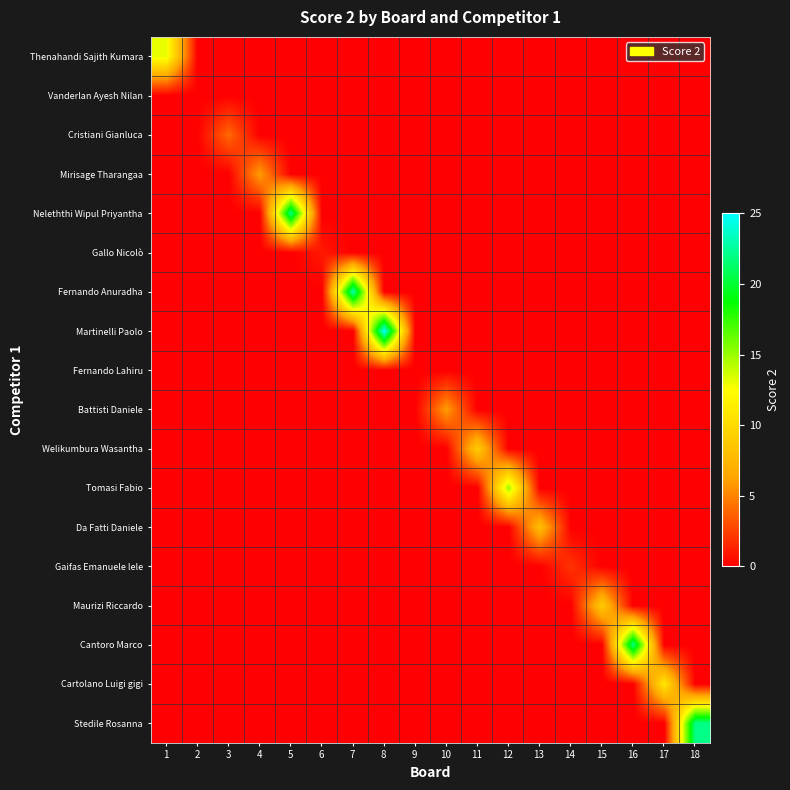

At which category is the sum across all series the highest?

8